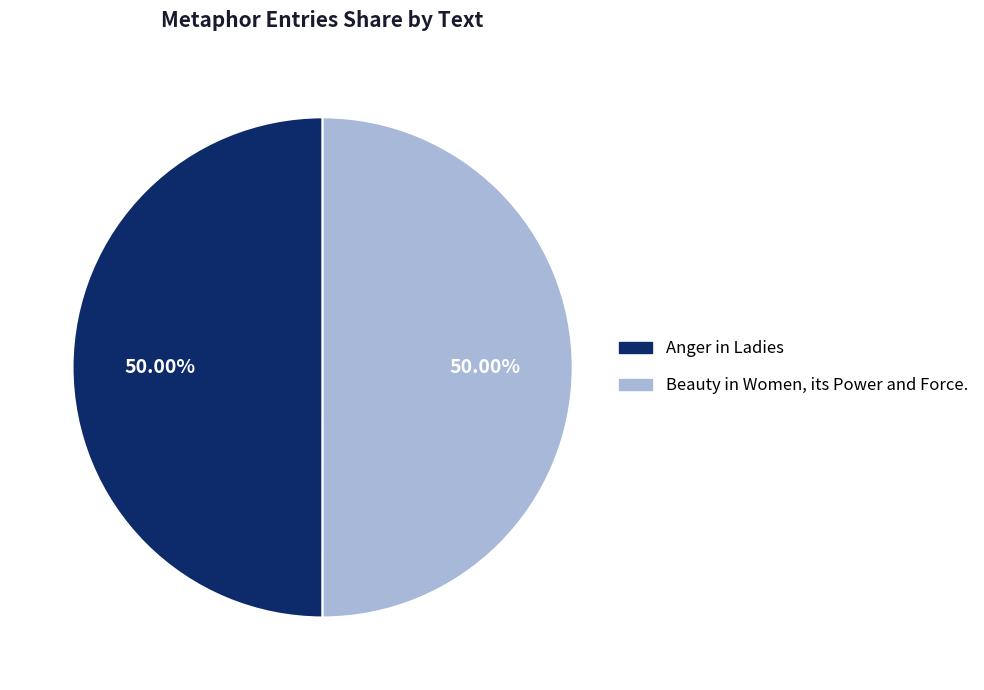

How many slices are in this pie chart?

2